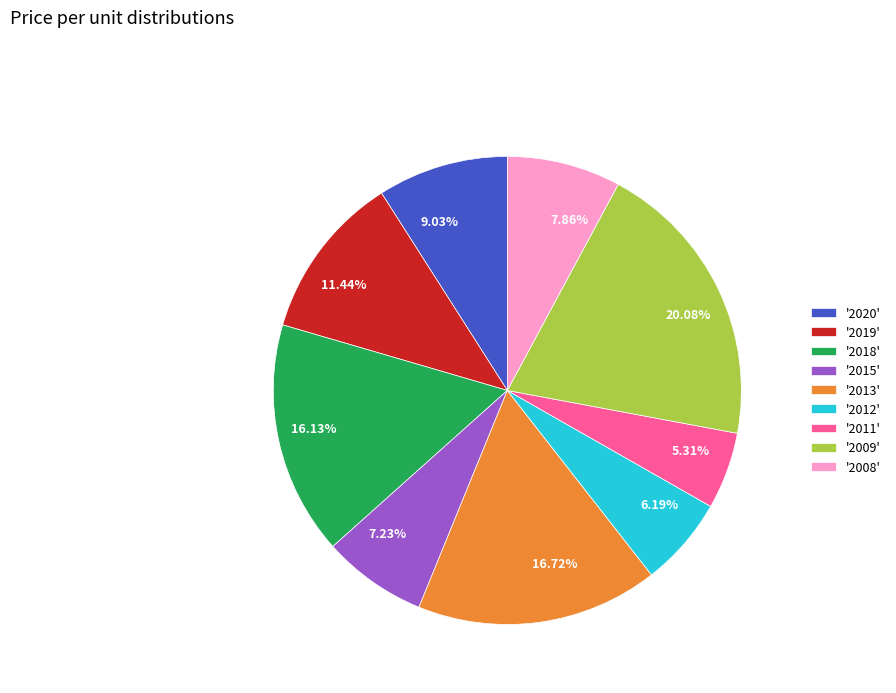

Which has a higher value, 16.72% or 16.13%?

16.72%